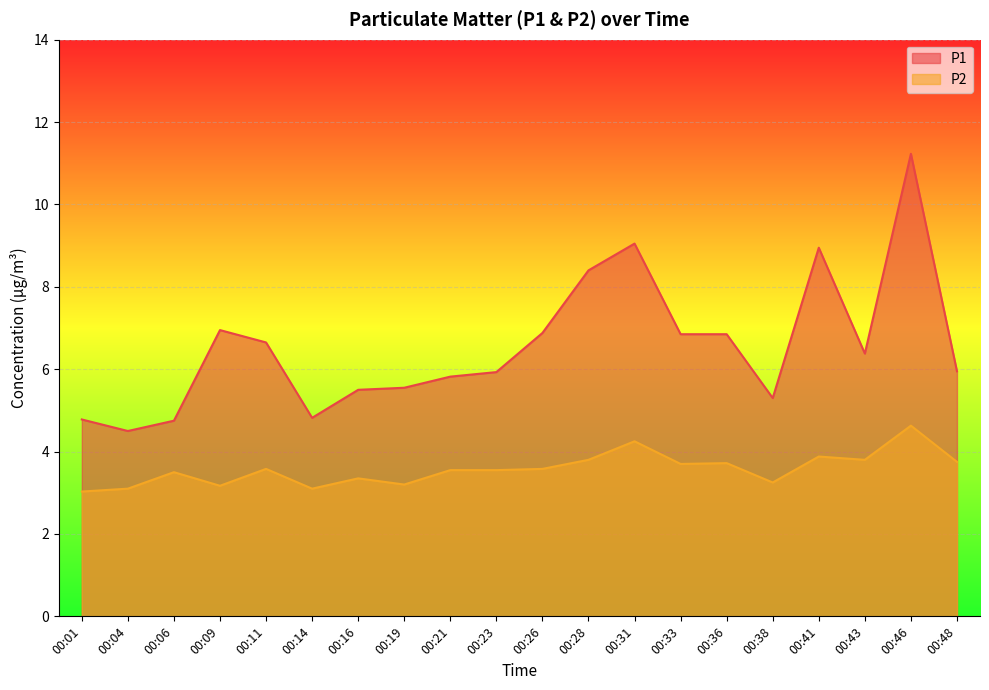

The P1 series shows 2.1 at 00:04. True or false?

False